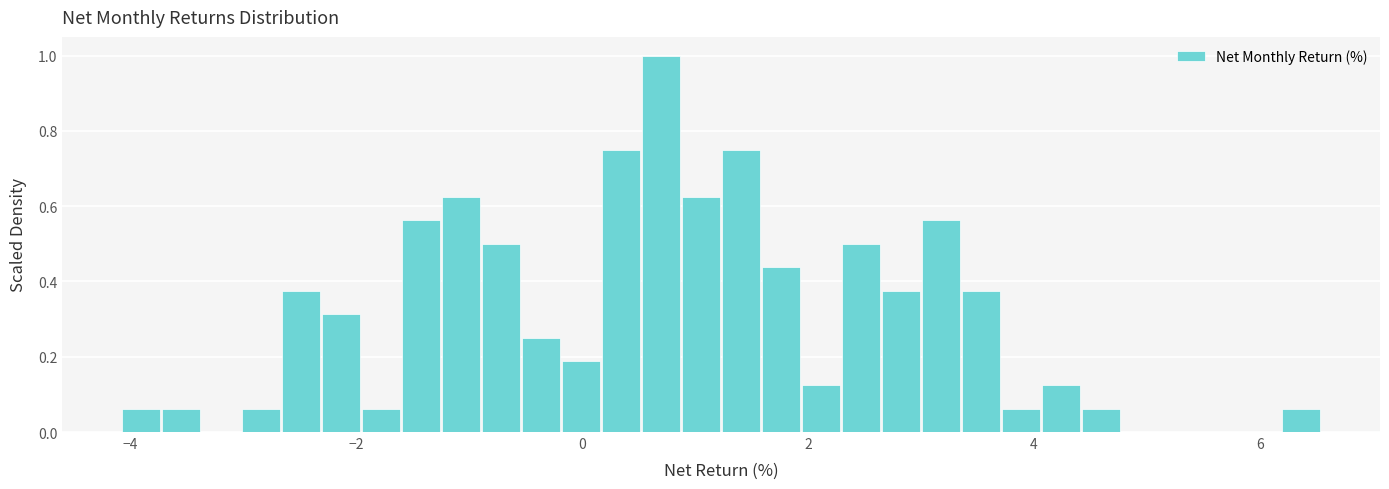

Around what value on the x-axis is the tallest bar? Give the approximate position of its centre, as read against the axis.

0.8